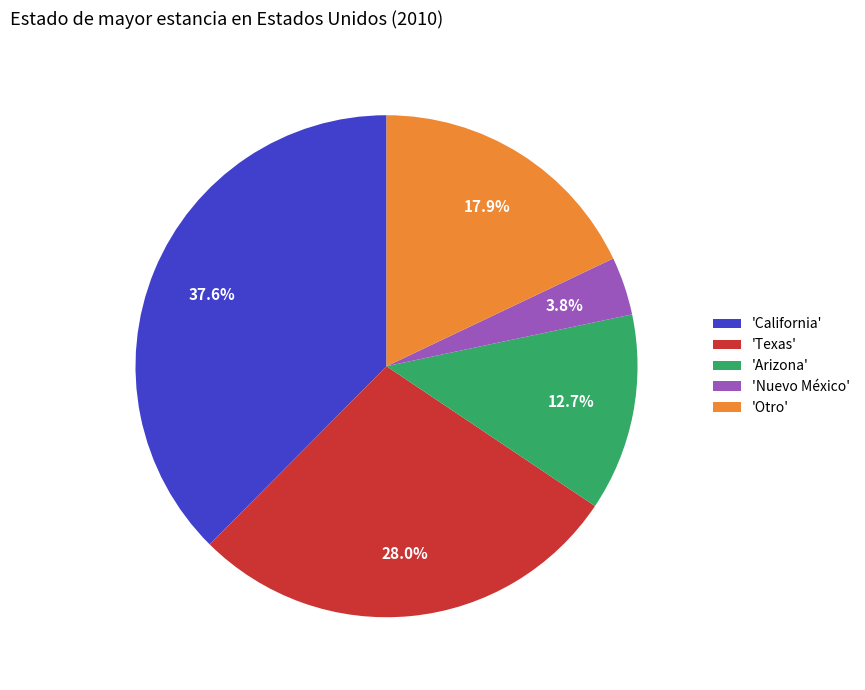

What percentage is NOT represented by 'Texas'?

72.0%